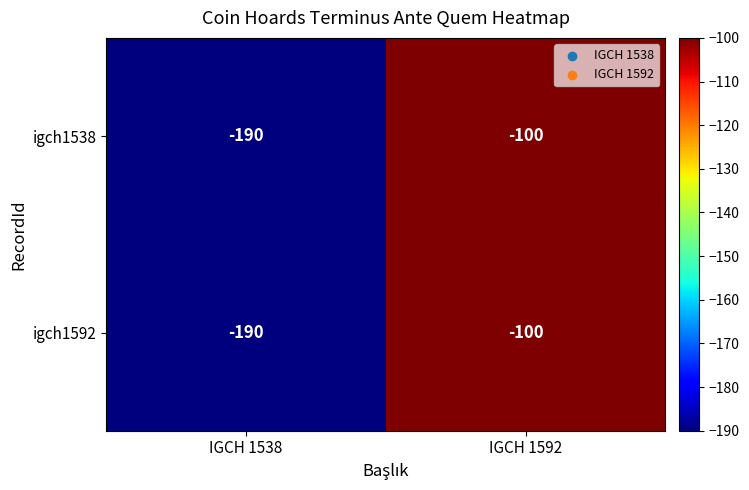

What is the sum of the igch1592 values at IGCH 1592 and IGCH 1538?

-290